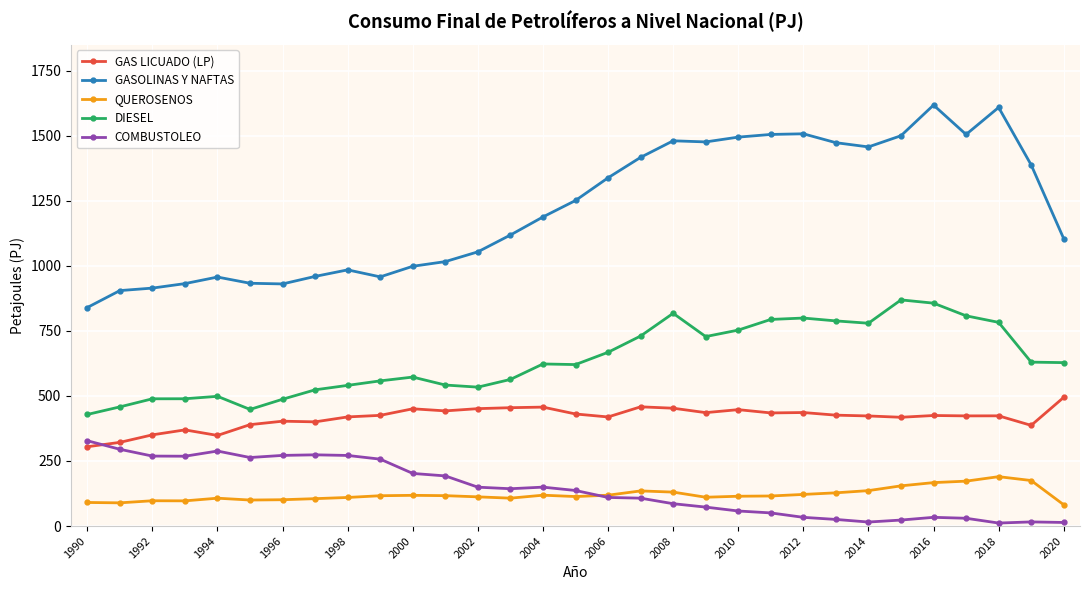

Which series has the largest total across all categories?

GASOLINAS Y NAFTAS